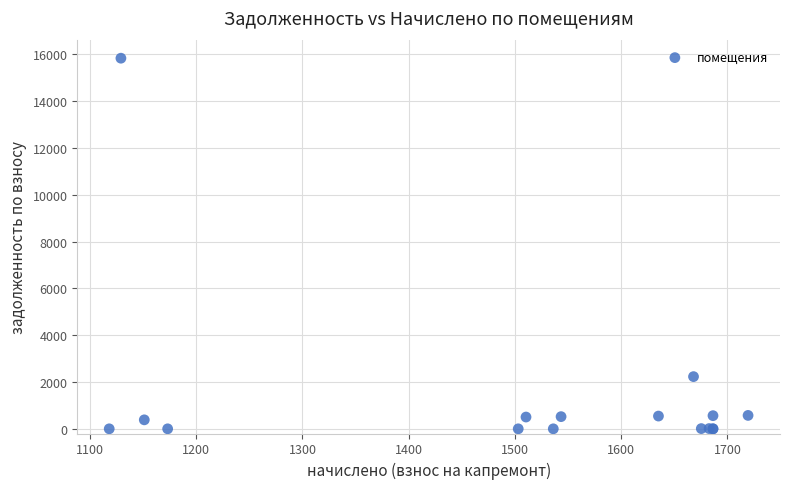

What Y value in the scatter plot is closest to 7916?

2230.2